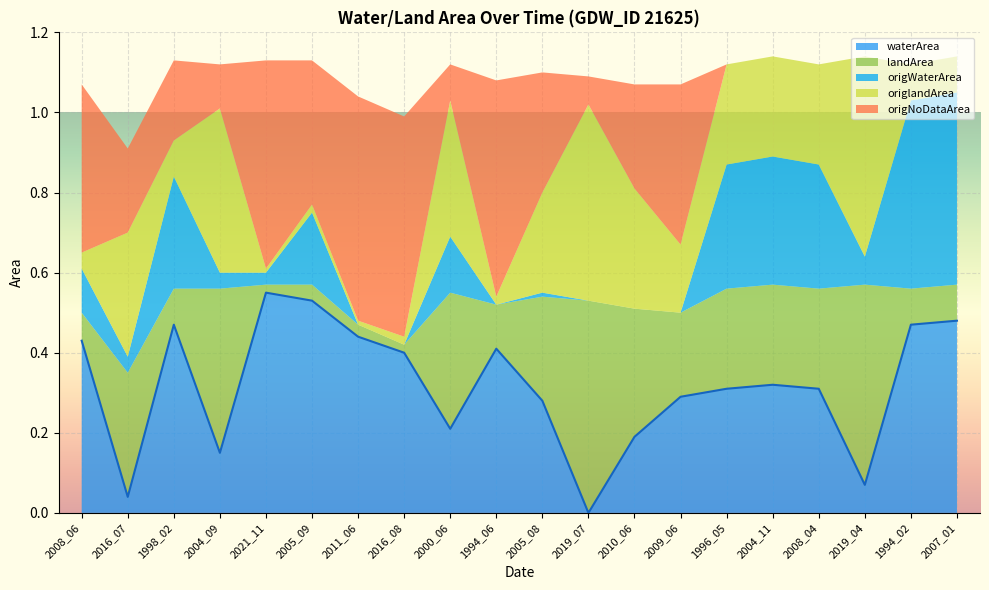

At which category does origNoDataArea reach its first local valley?

2004_09